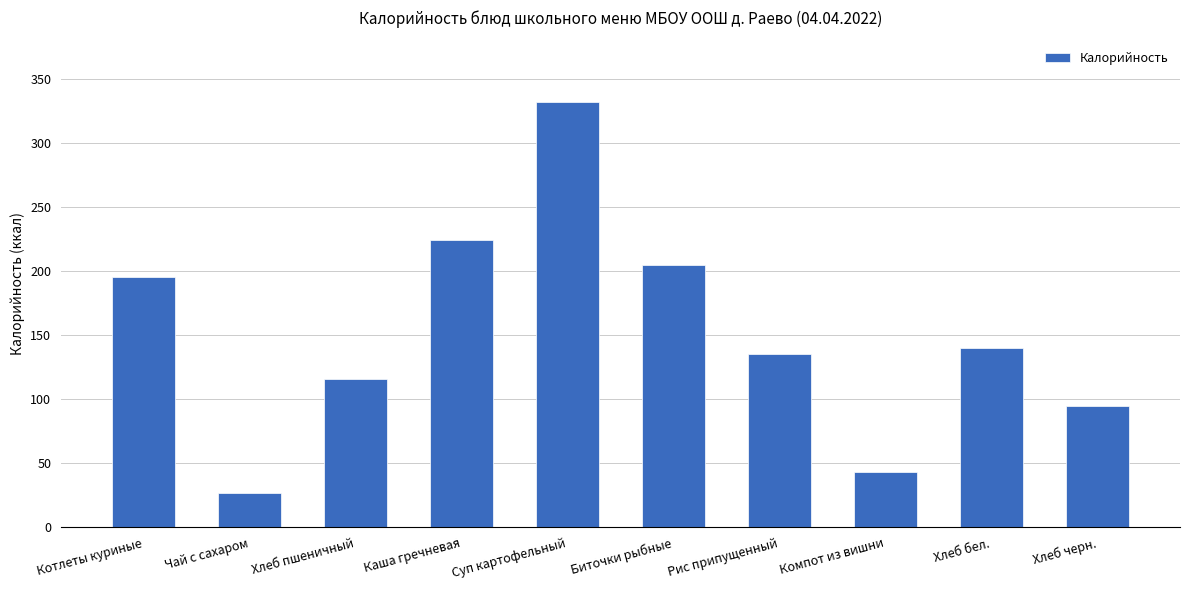

How many distinct data groups are displayed?

1